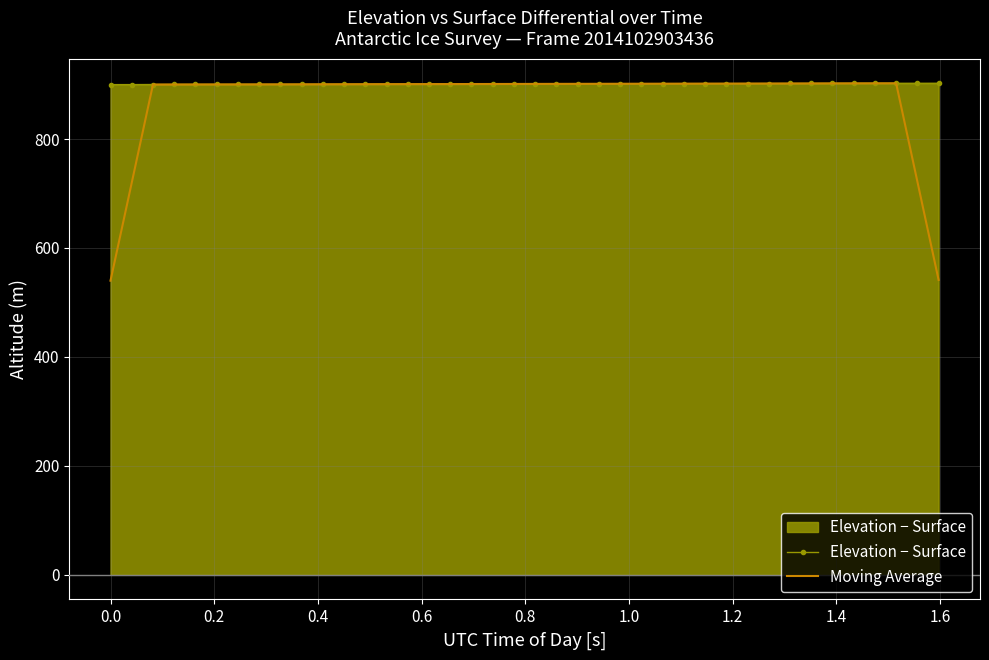

What is the highest value of the Elevation − Surface series?

902.3